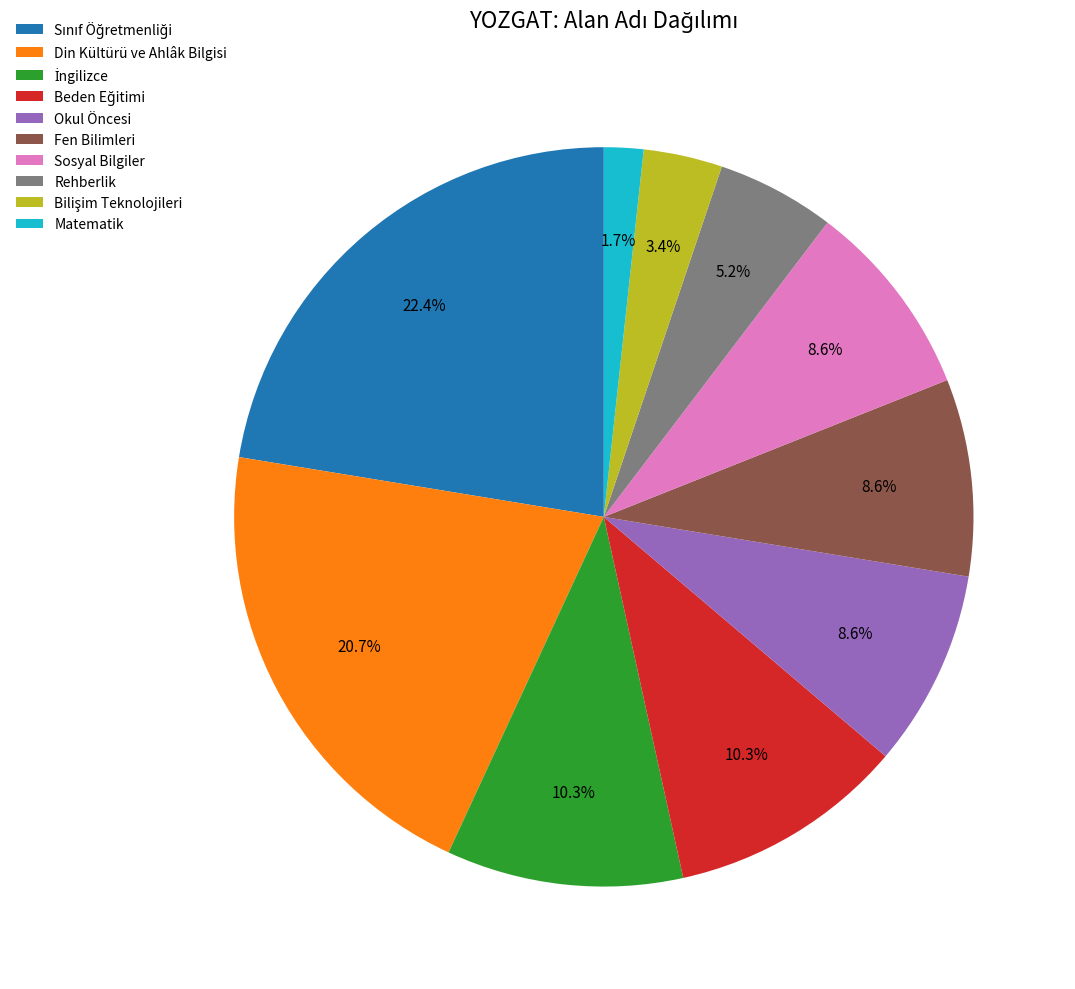

Which category has the smallest portion of the pie?

Matematik